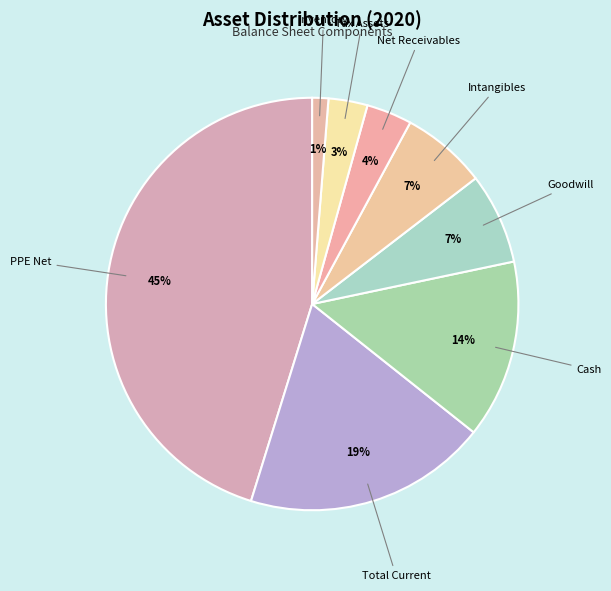

Count the number of slices in the pie.

8